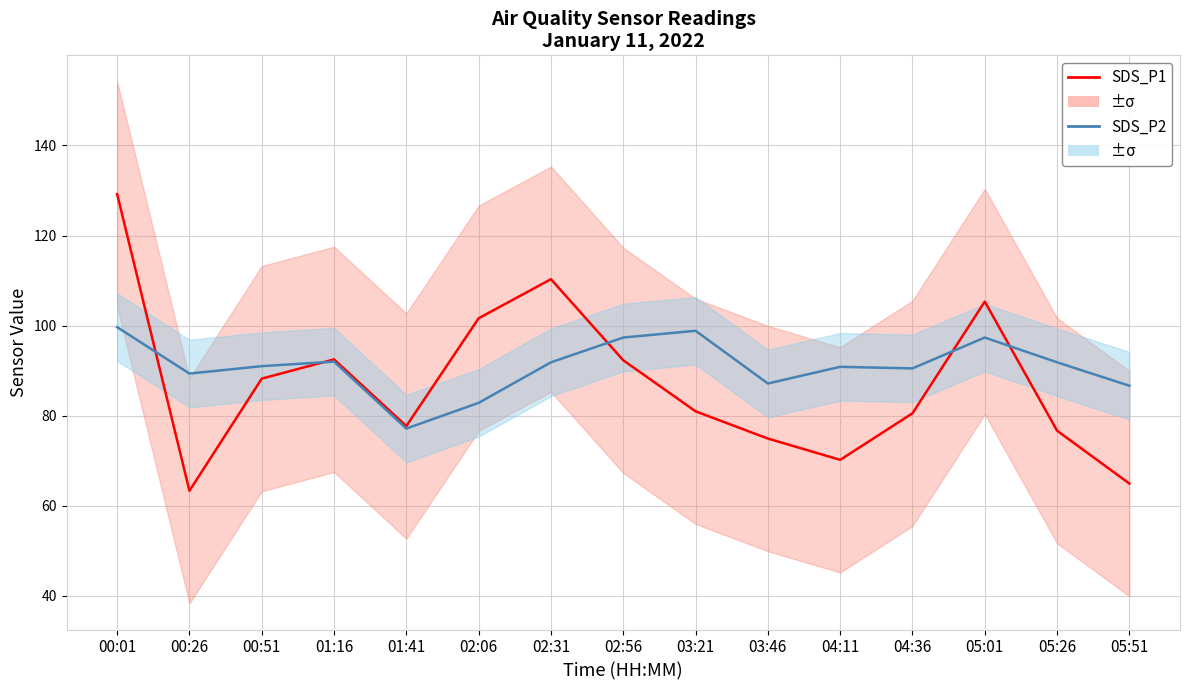

In SDS_P2, how many points are lower than both neighbors (excluding endpoints)?

4